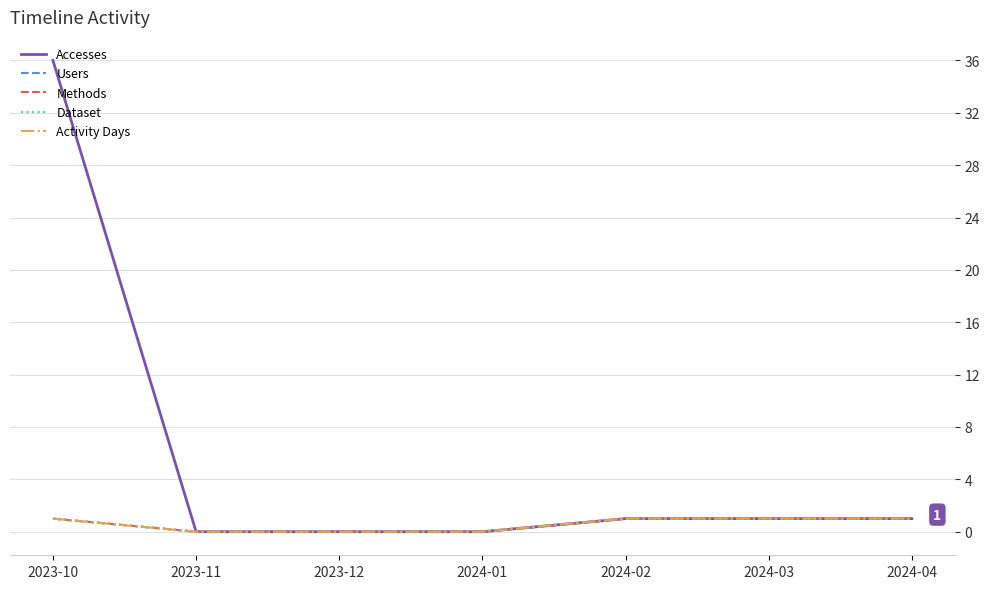

At which category does the chart reach its peak across all series?

2023-10